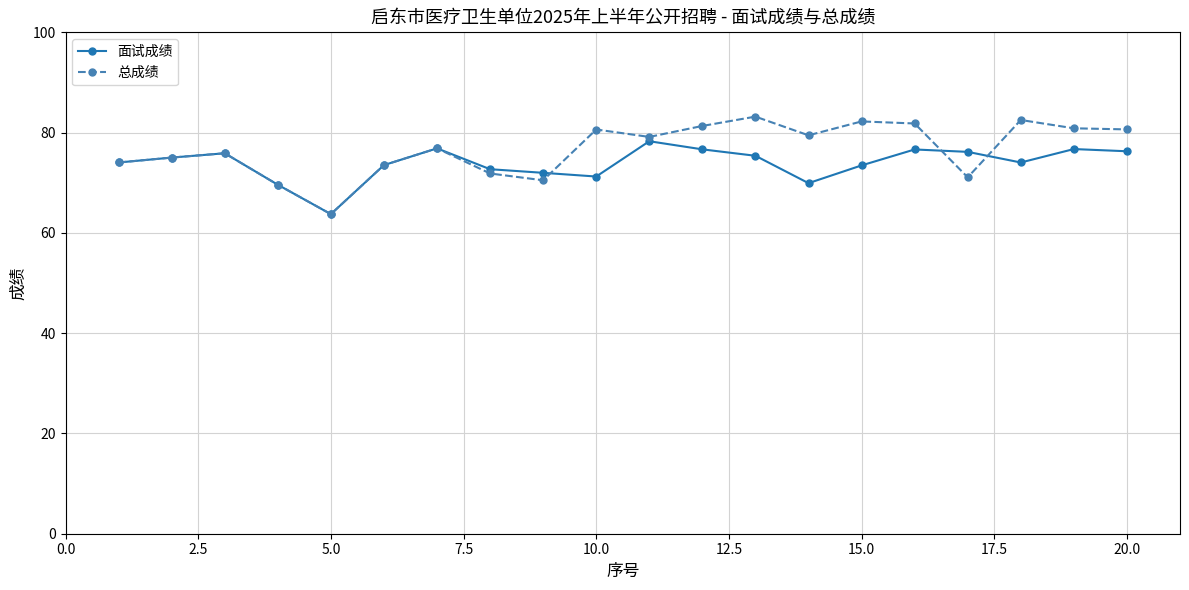

What is the smallest value displayed?

63.7